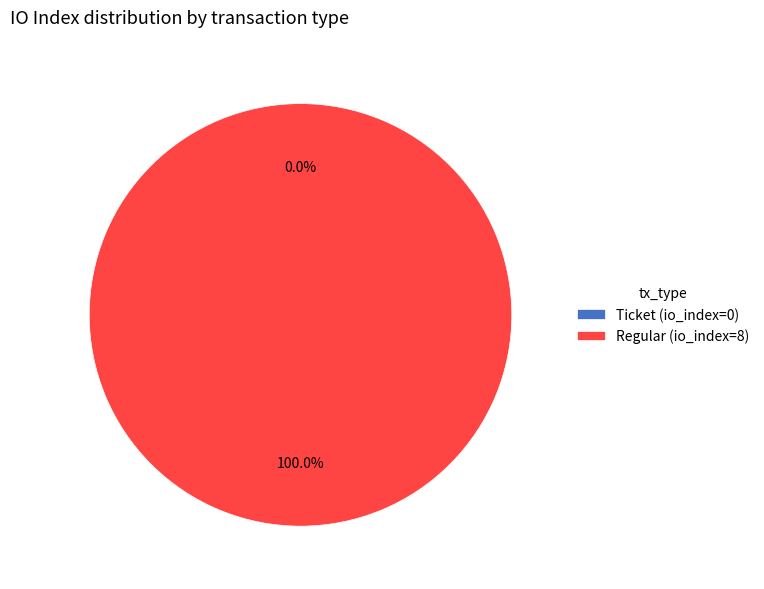

To the nearest percent, what is the average slice percentage?

50%